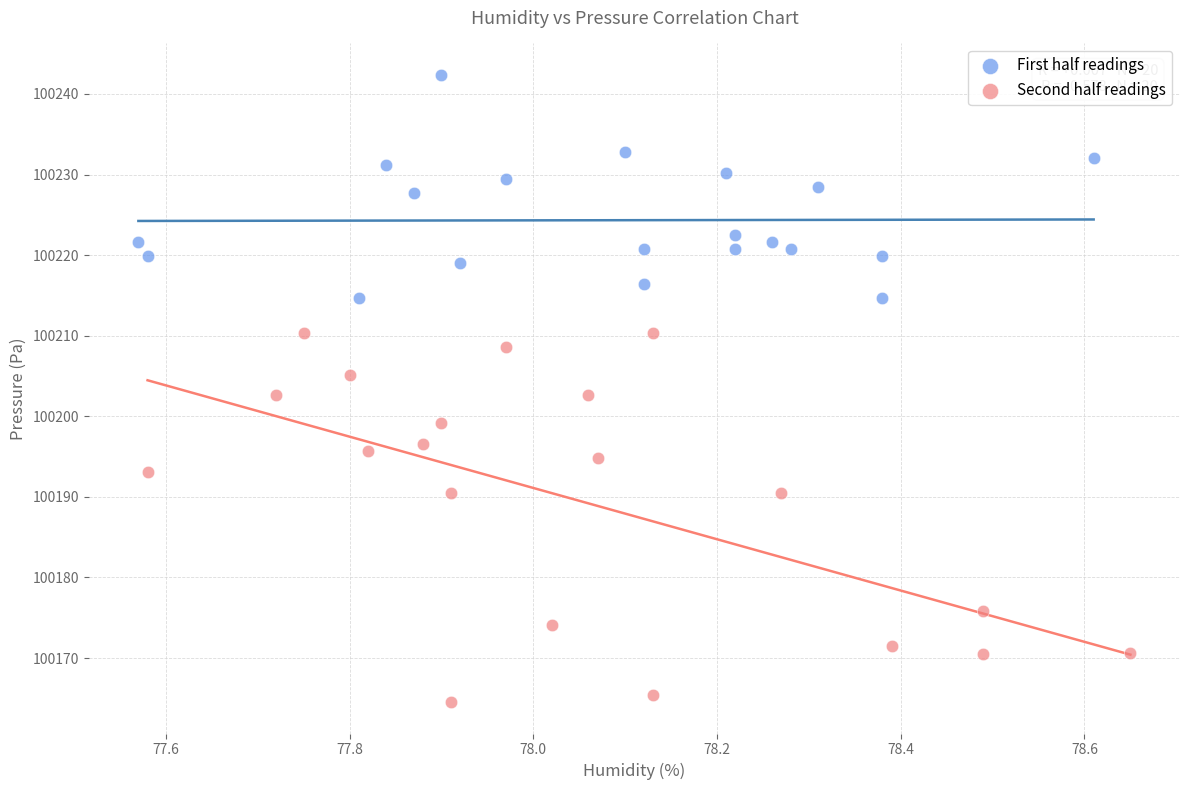

Which series has the largest Y range (max minus min)?

Second half readings